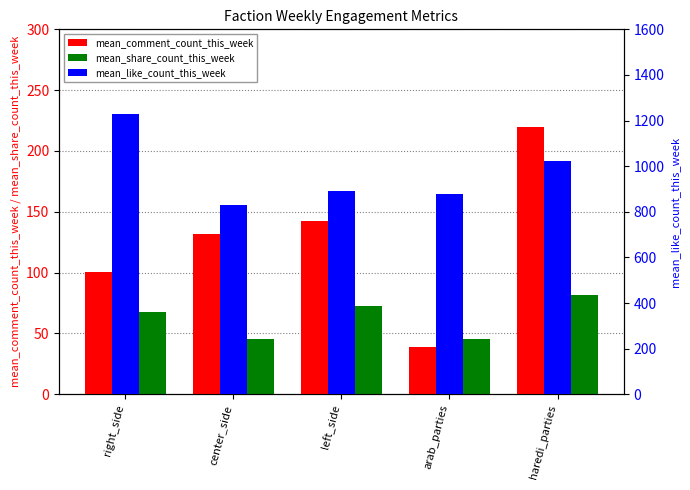

Between left_side and haredi_parties, which is larger?

haredi_parties